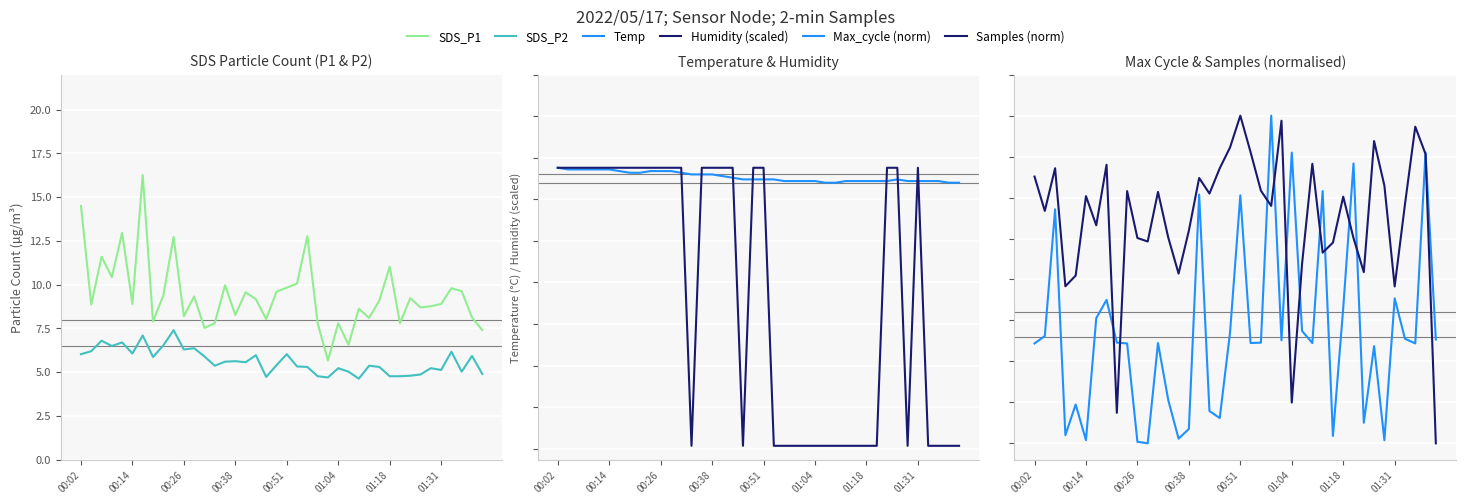

What is the maximum value shown in the chart?

20.0